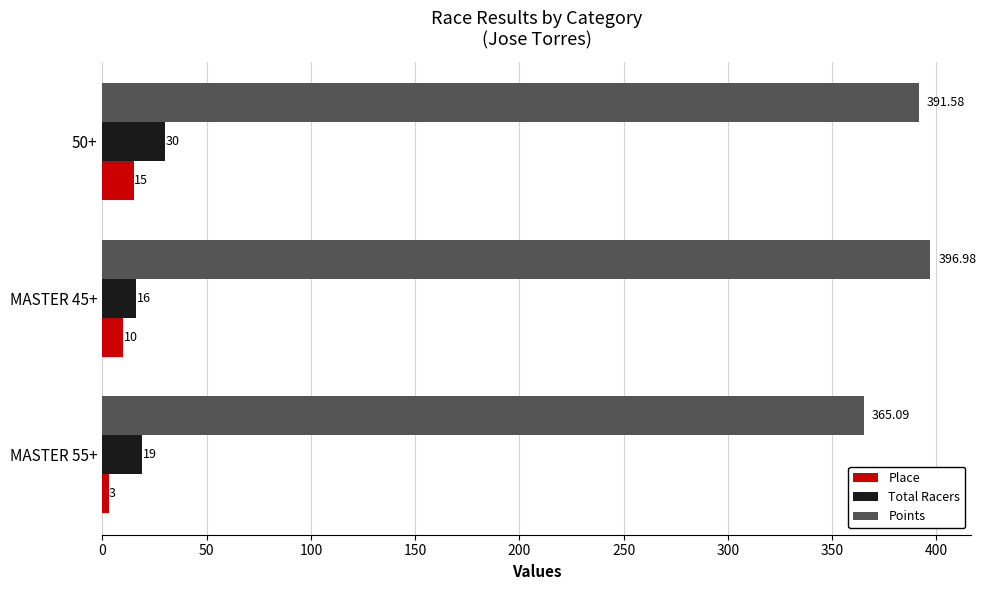

What is the difference between the Place values at MASTER 55+ and MASTER 45+?

7.0